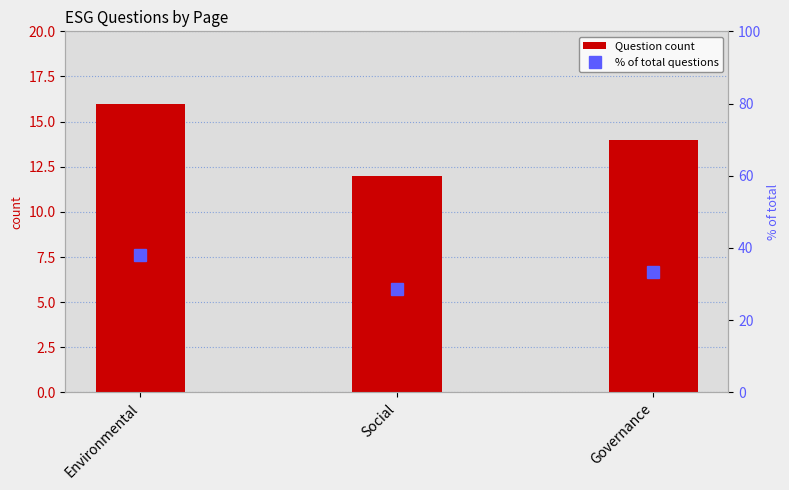

At which label does Question count reach its peak?

Environmental